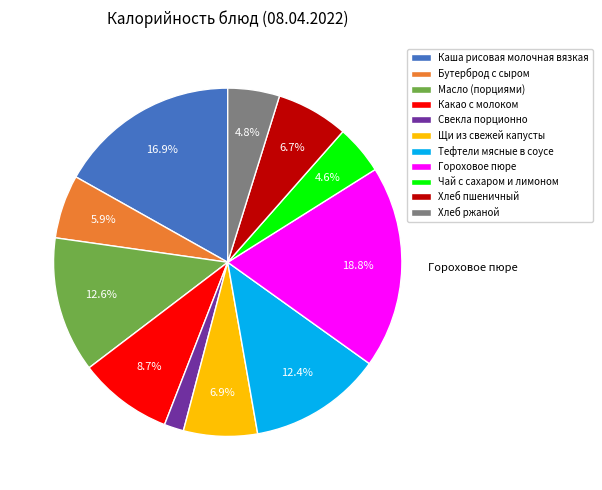

What is the smallest slice in the pie chart?

Свекла порционно